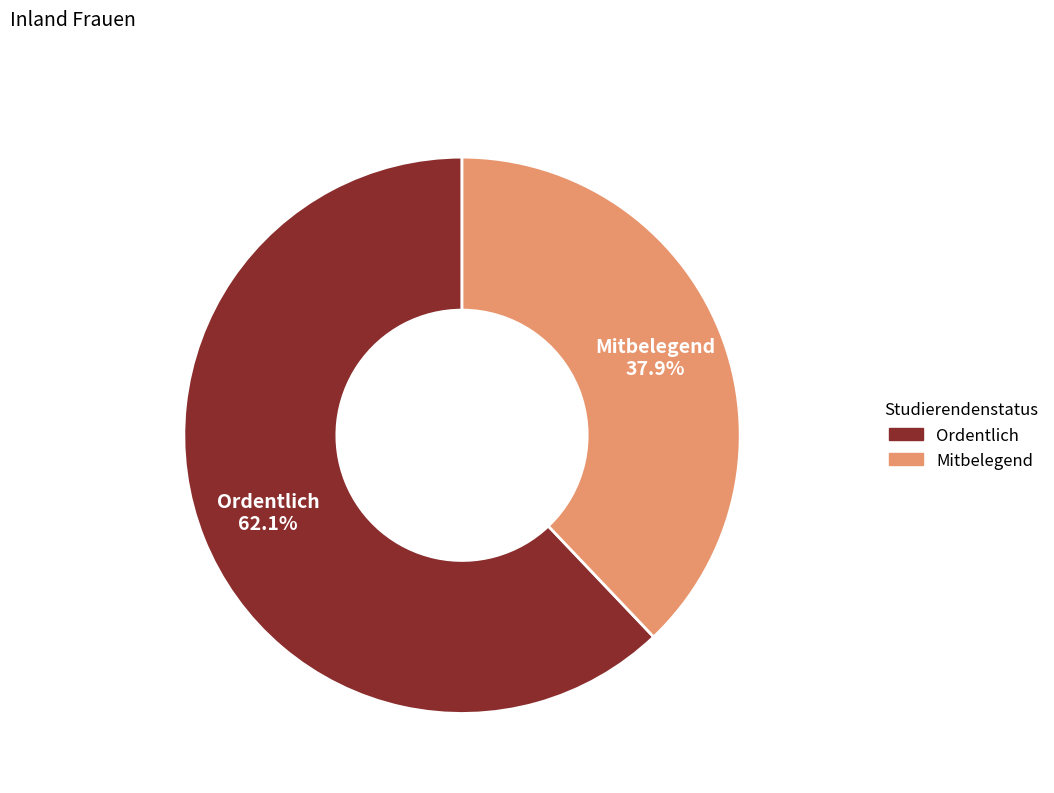

What portion of the pie excludes Mitbelegend?

62.1%